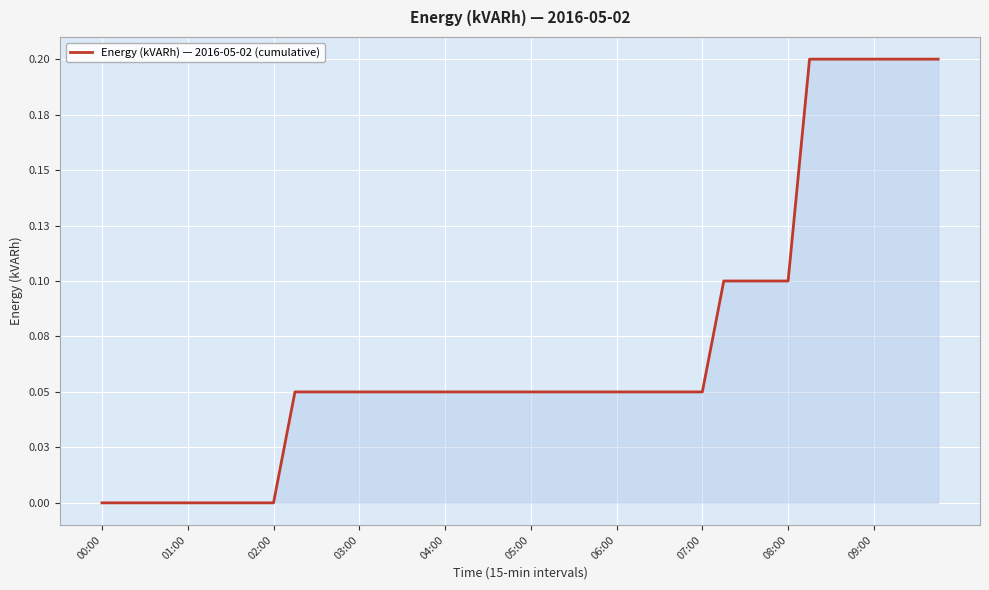

What is the sum of all values?

2.8